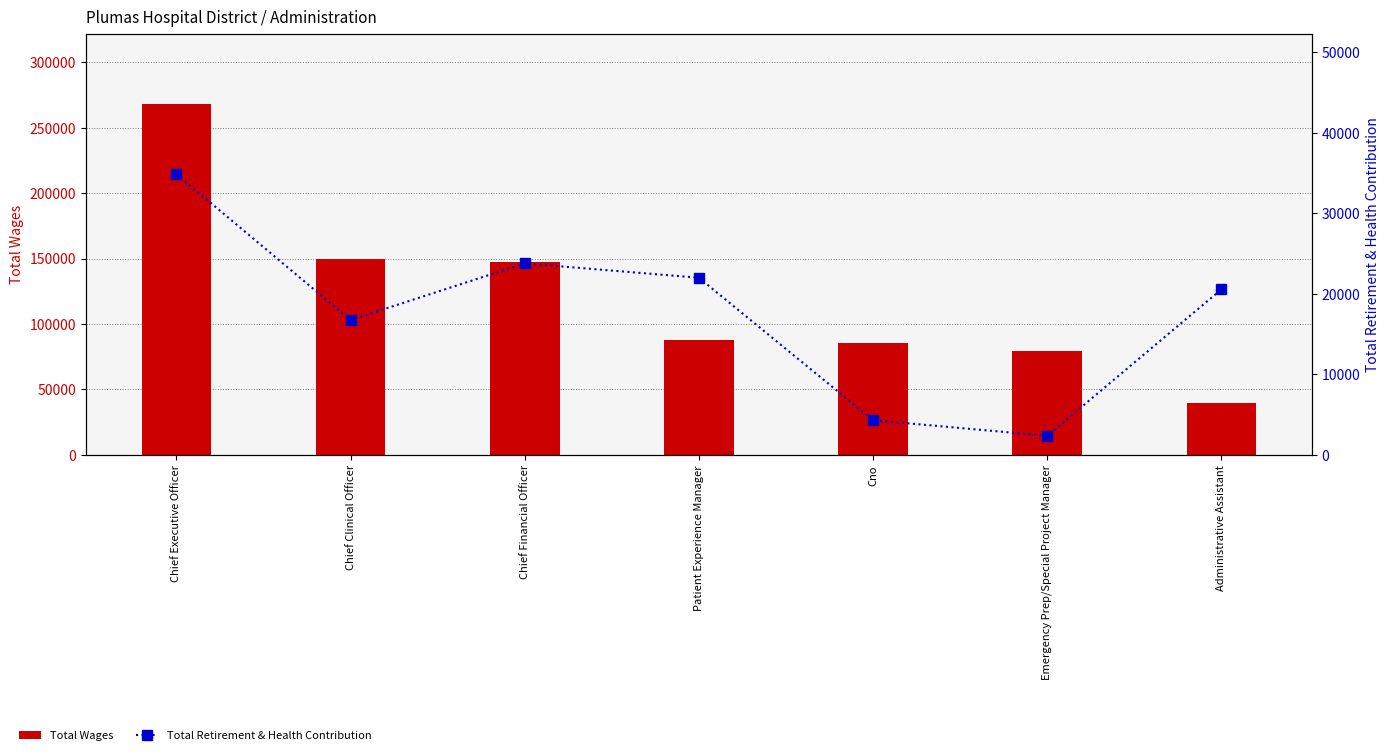

Which has a higher value, Emergency Prep/Special Project Manager or Cno?

Cno